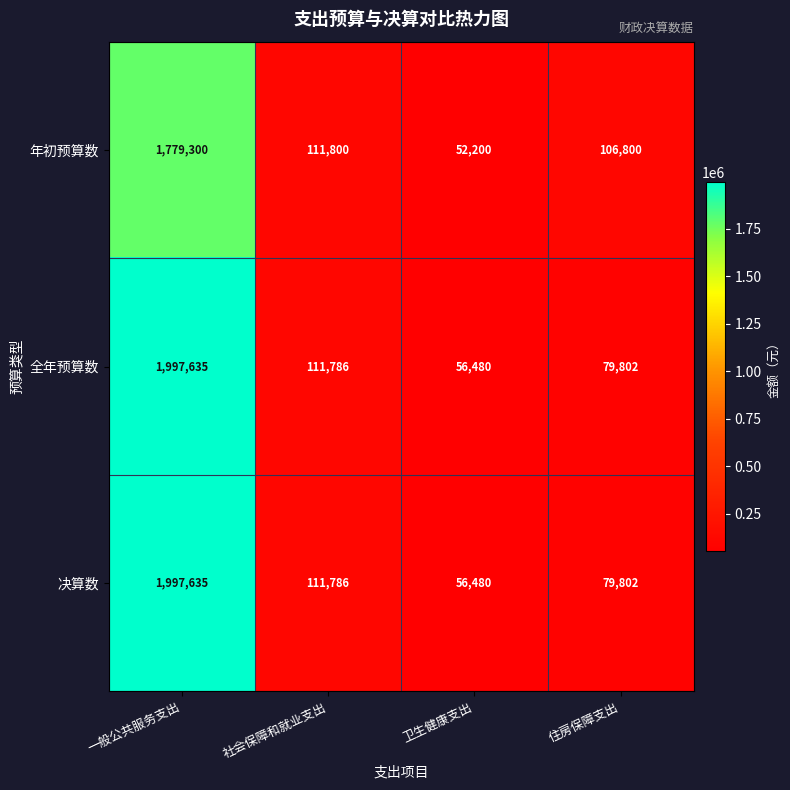

Which category has the lowest value in the 决算数 series?

卫生健康支出